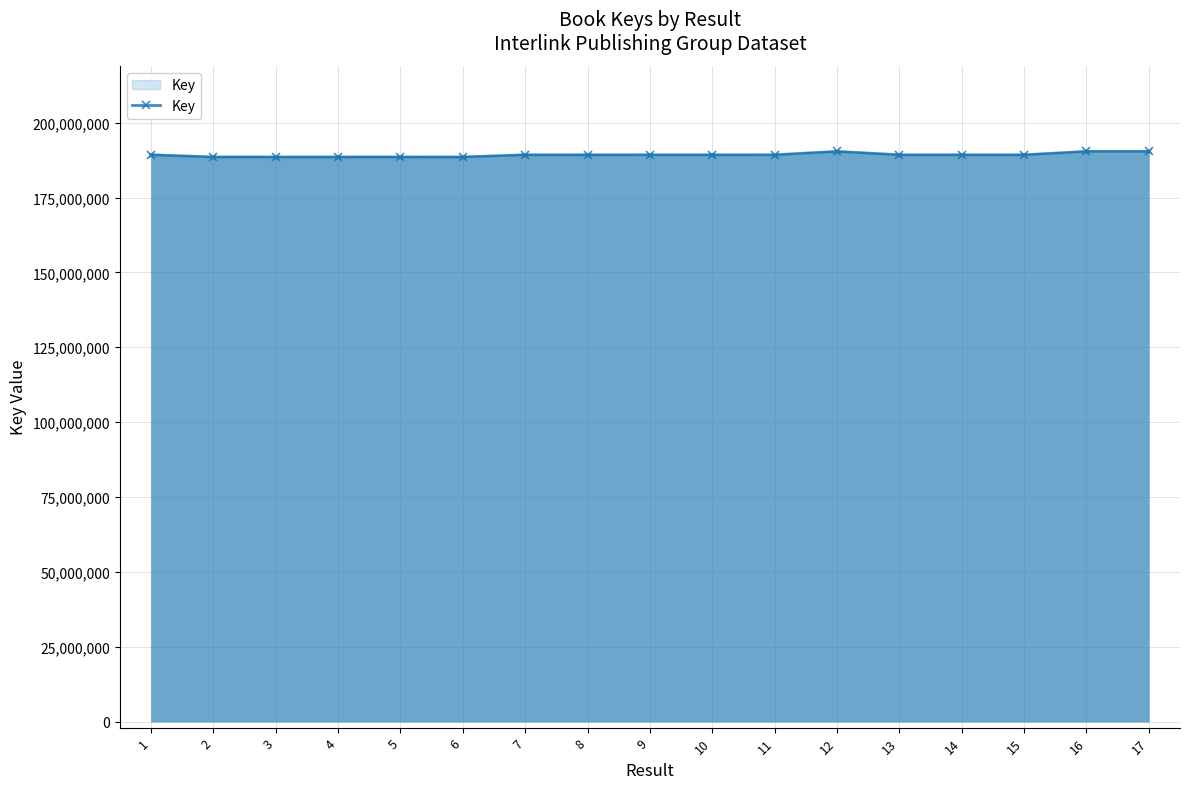

How many categories are shown in the chart?

17